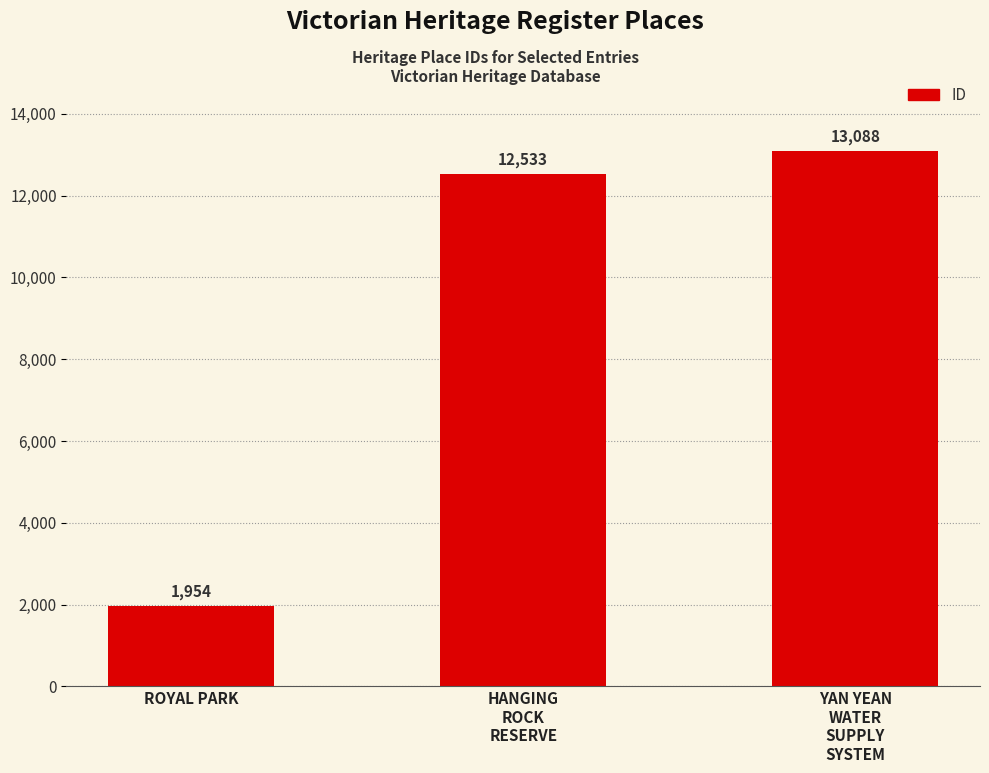

List the labels in order of value, smallest first.

ROYAL PARK, HANGING
ROCK
RESERVE, YAN YEAN
WATER
SUPPLY
SYSTEM